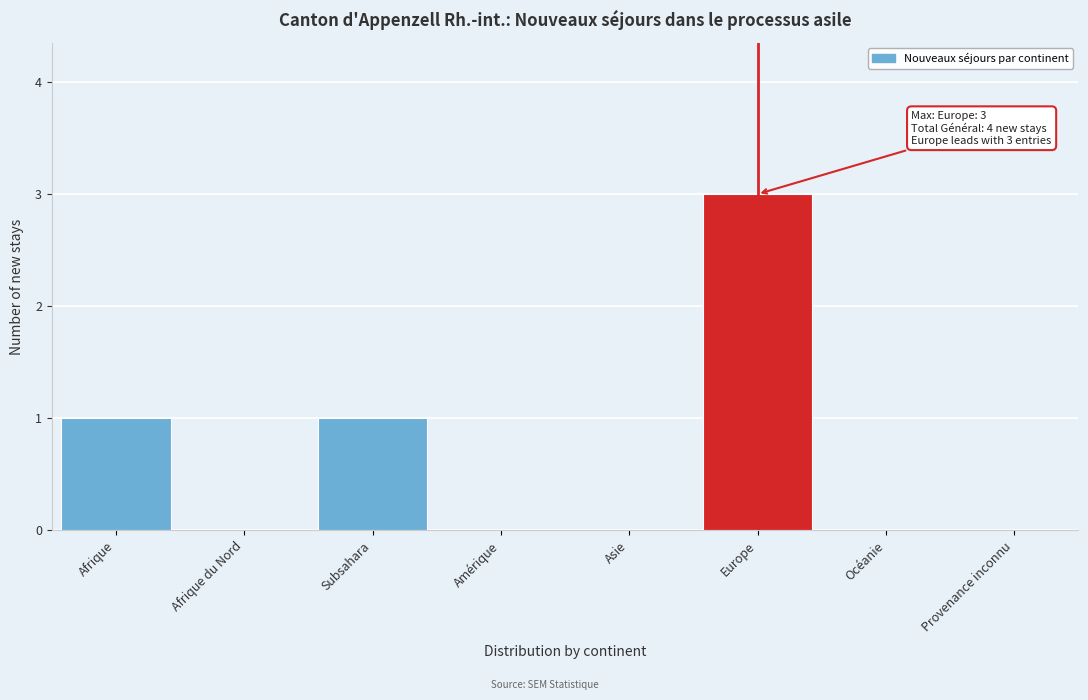

Reading right to left, list all the values displayed in this chart.

Provenance inconnu=0	Océanie=0	Europe=3	Asie=0	Amérique=0	Subsahara=1	Afrique du Nord=0	Afrique=1